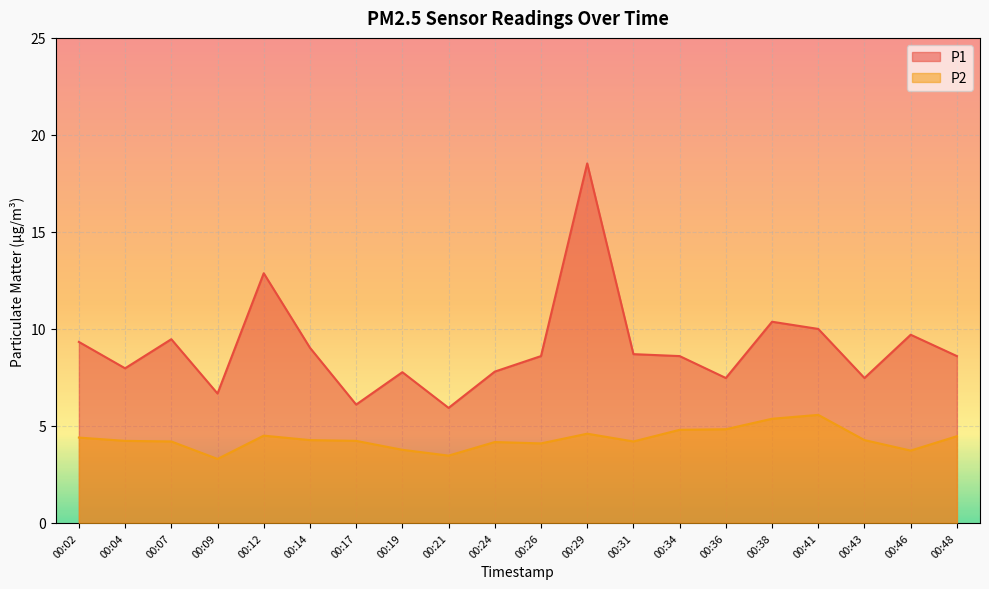

At which label does P2 first exceed 4?

00:02